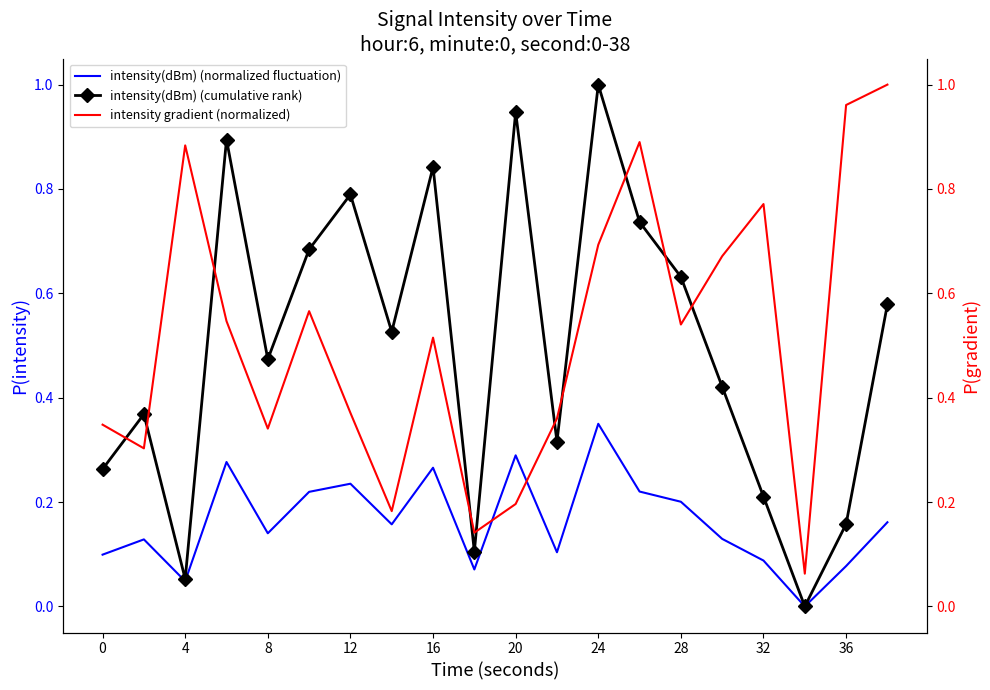

What is the maximum value for intensity(dBm) (cumulative rank)?

1.0